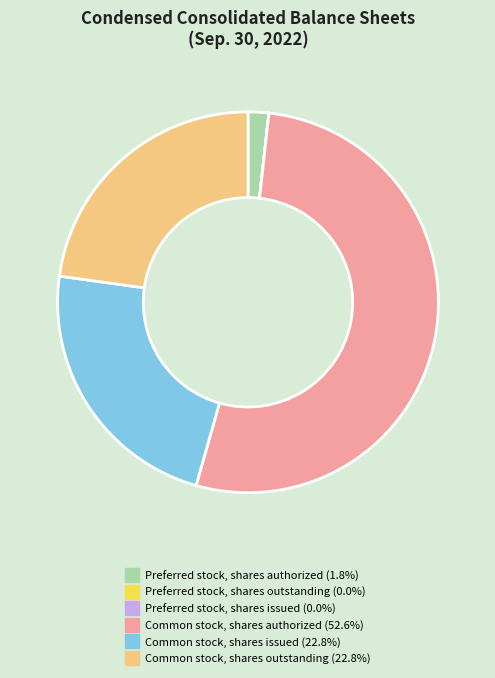

Combined, do Common stock, shares issued and Common stock, shares outstanding account for over 50%?

No